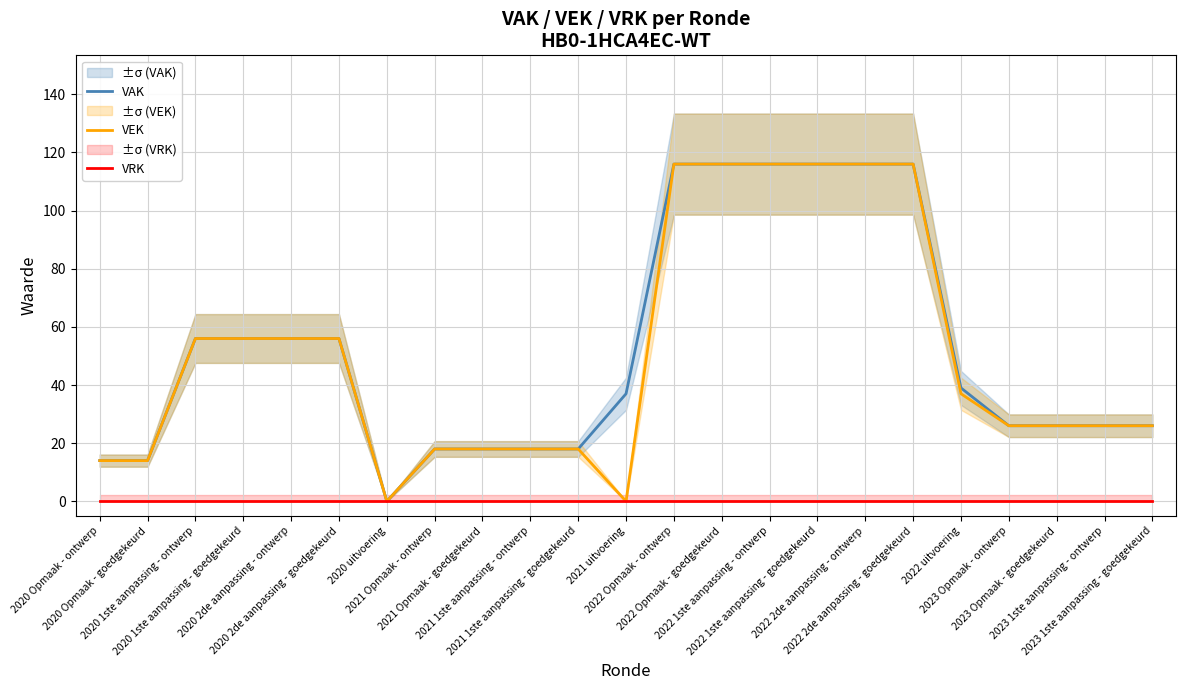

Where is VAK nearest to the value 58?

2020 1ste aanpassing - ontwerp